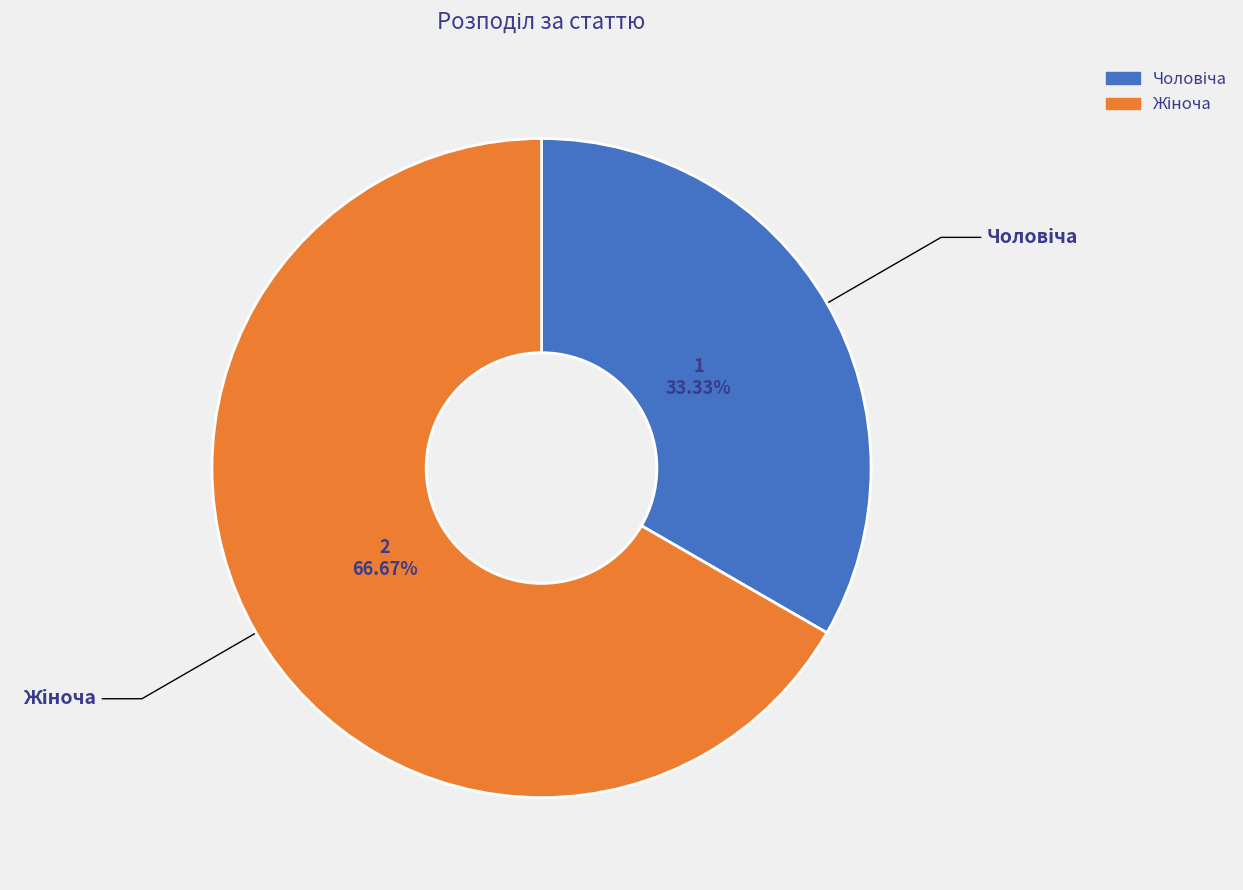

To the nearest percent, what is the difference between the largest and smallest slice percentages?

33%